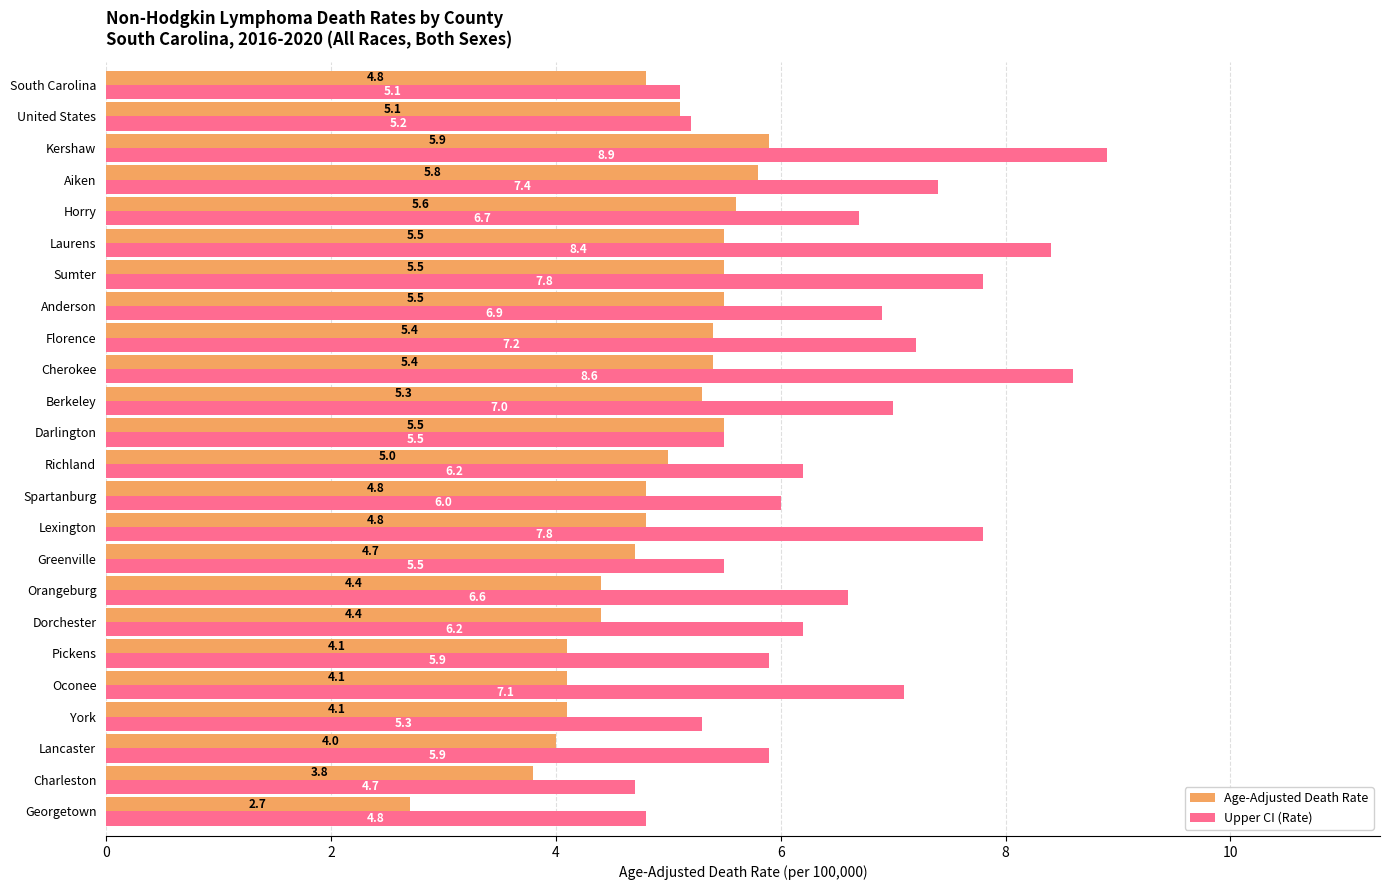

Is the value of Upper CI (Rate) at Darlington greater than the value of Age-Adjusted Death Rate at Oconee?

Yes